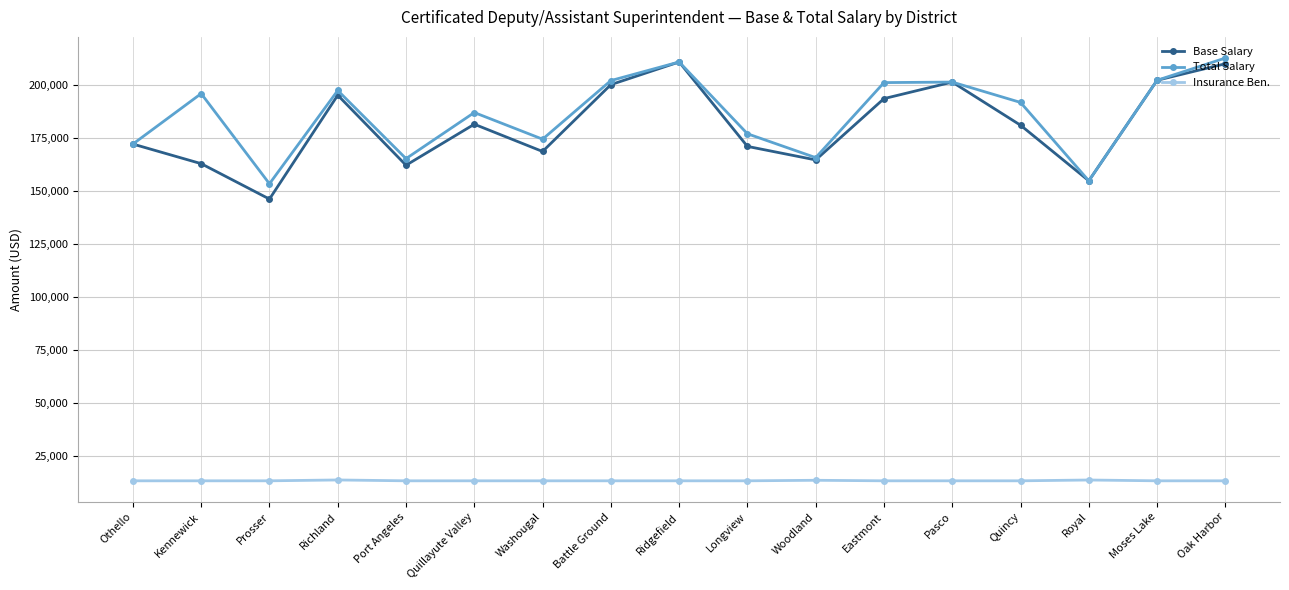

In Base Salary, how many points are lower than both neighbors (excluding endpoints)?

5